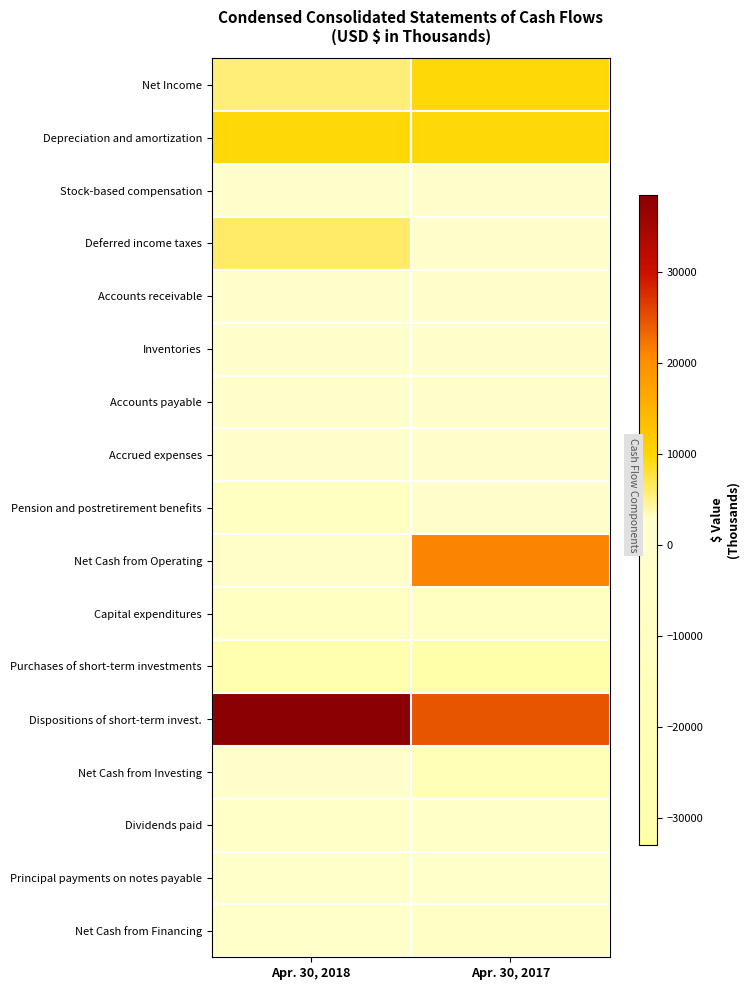

Reading left to right, list all the values displayed in this chart.

Net Income: Apr. 30, 2018=5539	Apr. 30, 2017=9470
Depreciation and amortization: Apr. 30, 2018=9577	Apr. 30, 2017=9553
Stock-based compensation: Apr. 30, 2018=1172	Apr. 30, 2017=1137
Deferred income taxes: Apr. 30, 2018=6242	Apr. 30, 2017=531
Accounts receivable: Apr. 30, 2018=35	Apr. 30, 2017=-1665
Inventories: Apr. 30, 2018=-783	Apr. 30, 2017=-617
Accounts payable: Apr. 30, 2018=-888	Apr. 30, 2017=1848
Accrued expenses: Apr. 30, 2018=-1198	Apr. 30, 2017=627
Pension and postretirement benefits: Apr. 30, 2018=-11223	Apr. 30, 2017=1133
Net Cash from Operating: Apr. 30, 2018=2789	Apr. 30, 2017=21033
Capital expenditures: Apr. 30, 2018=-10533	Apr. 30, 2017=-10418
Purchases of short-term investments: Apr. 30, 2018=-29035	Apr. 30, 2017=-33006
Dispositions of short-term invest.: Apr. 30, 2018=38410	Apr. 30, 2017=24506
Net Cash from Investing: Apr. 30, 2018=608	Apr. 30, 2017=-18858
Dividends paid: Apr. 30, 2018=-4671	Apr. 30, 2017=-4441
Principal payments on notes payable: Apr. 30, 2018=-3083	Apr. 30, 2017=-3083
Net Cash from Financing: Apr. 30, 2018=-1781	Apr. 30, 2017=-7261